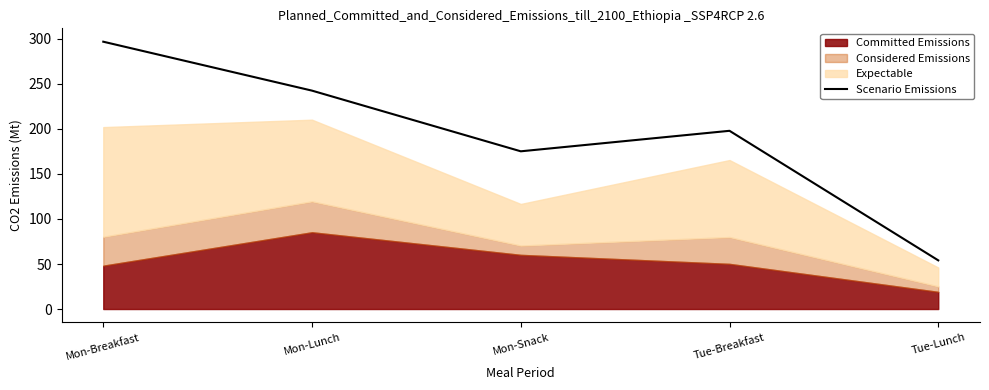

The chart shows a value of 54.0 at Tue-Lunch. True or false?

True